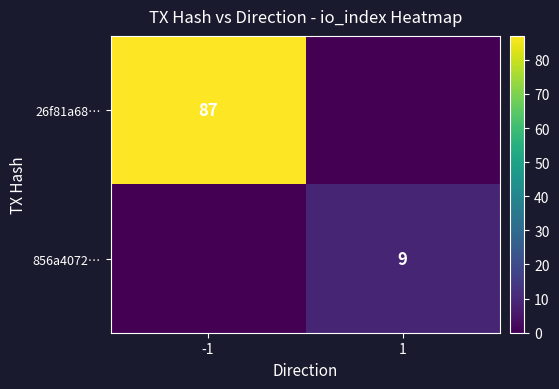

The 856a4072… series shows 9 at 1. True or false?

True